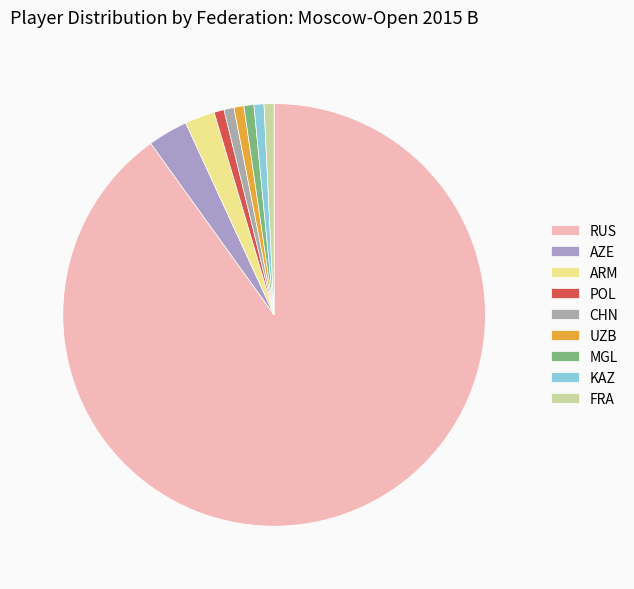

True or false: POL accounts for 1% of the total.

True